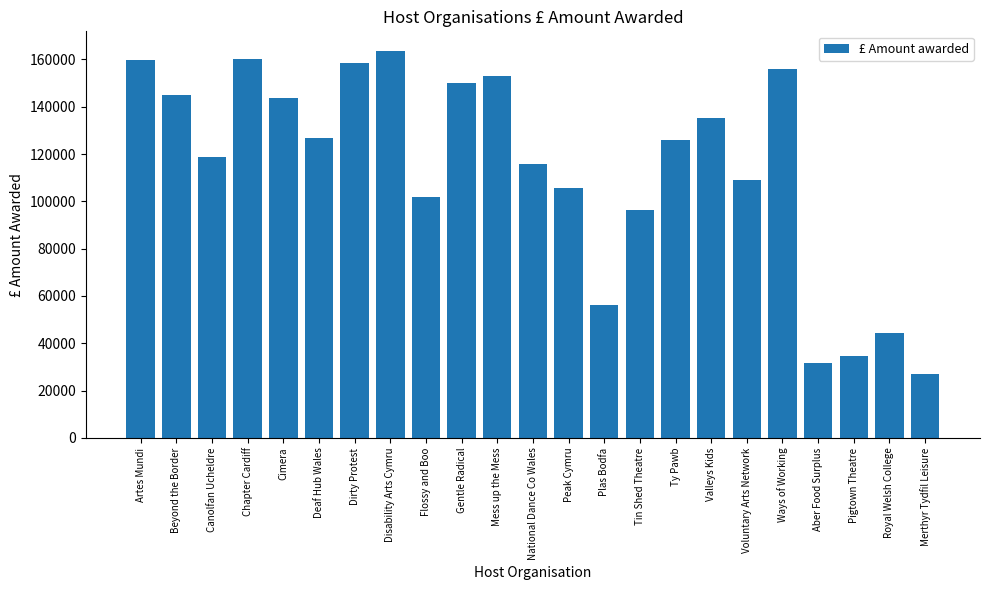

What is the difference between the maximum and second lowest values?

132025